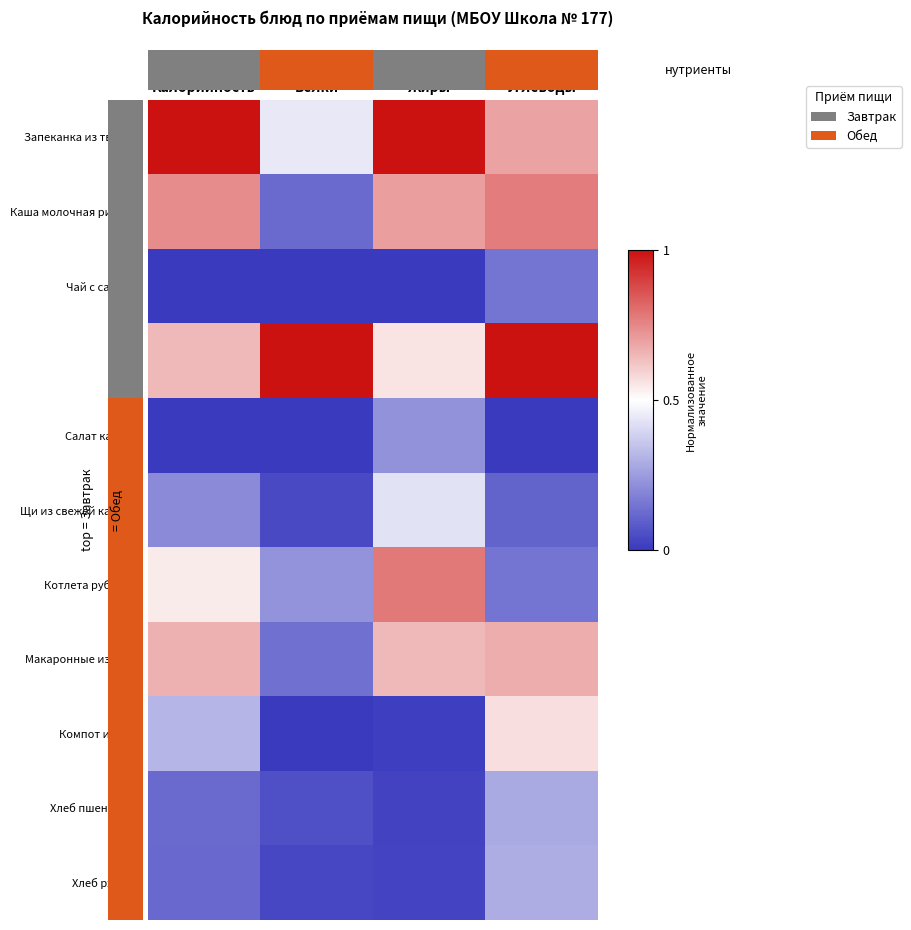

At which category does the chart reach its peak across all series?

Калорийность